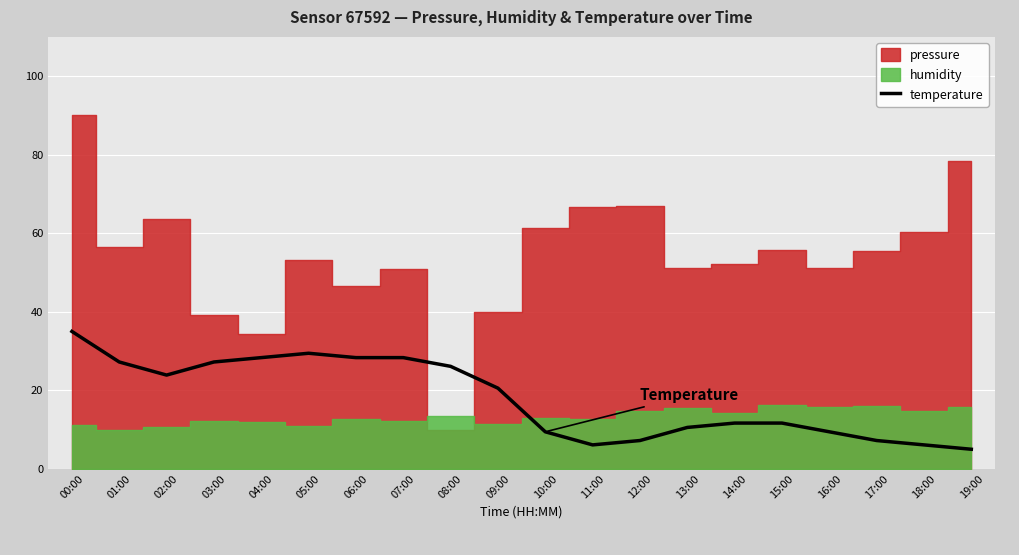

Is it true that the value at 00:00 is 35.0?

True